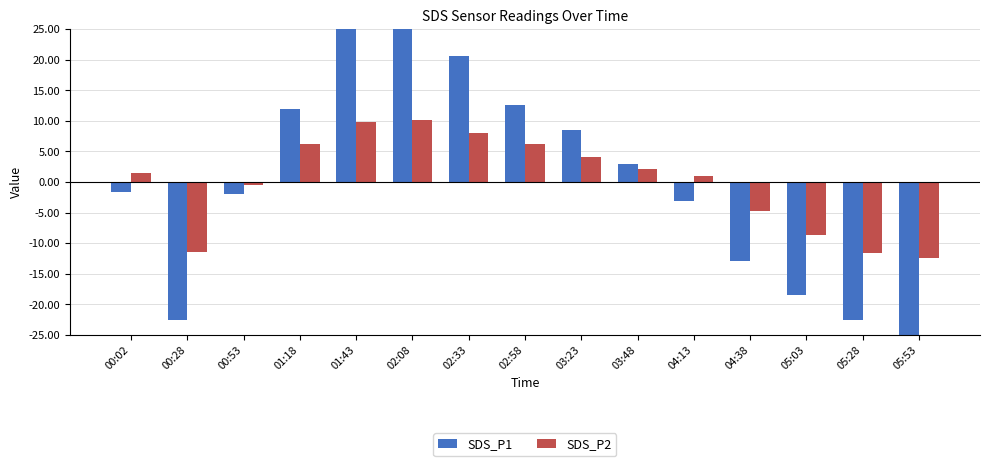

At which category does the chart reach its peak across all series?

02:08